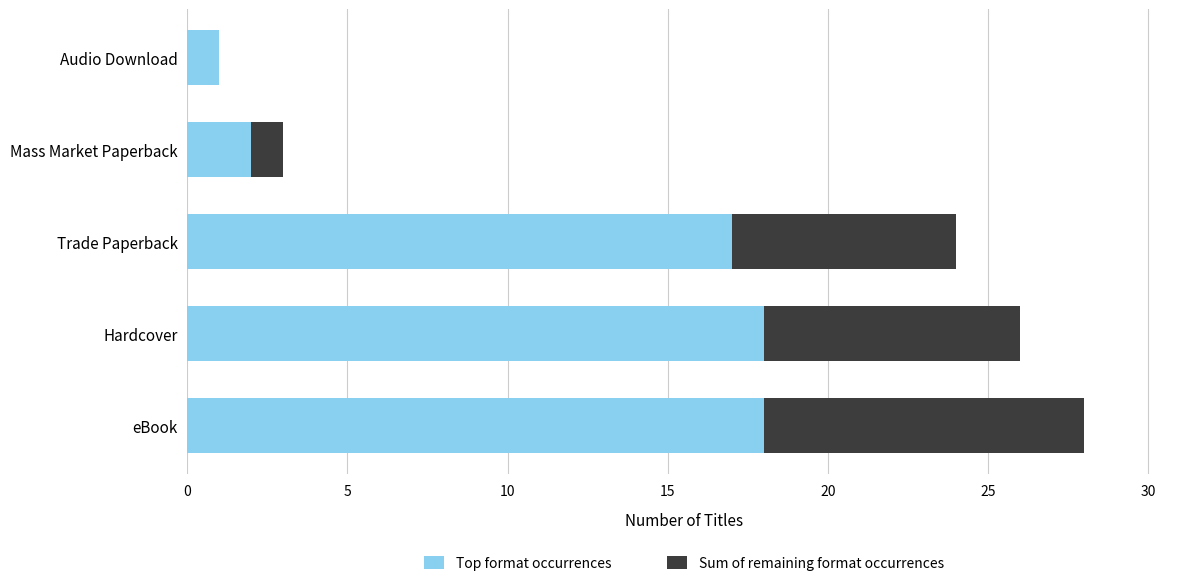

What is the highest value of the Top format occurrences series?

18